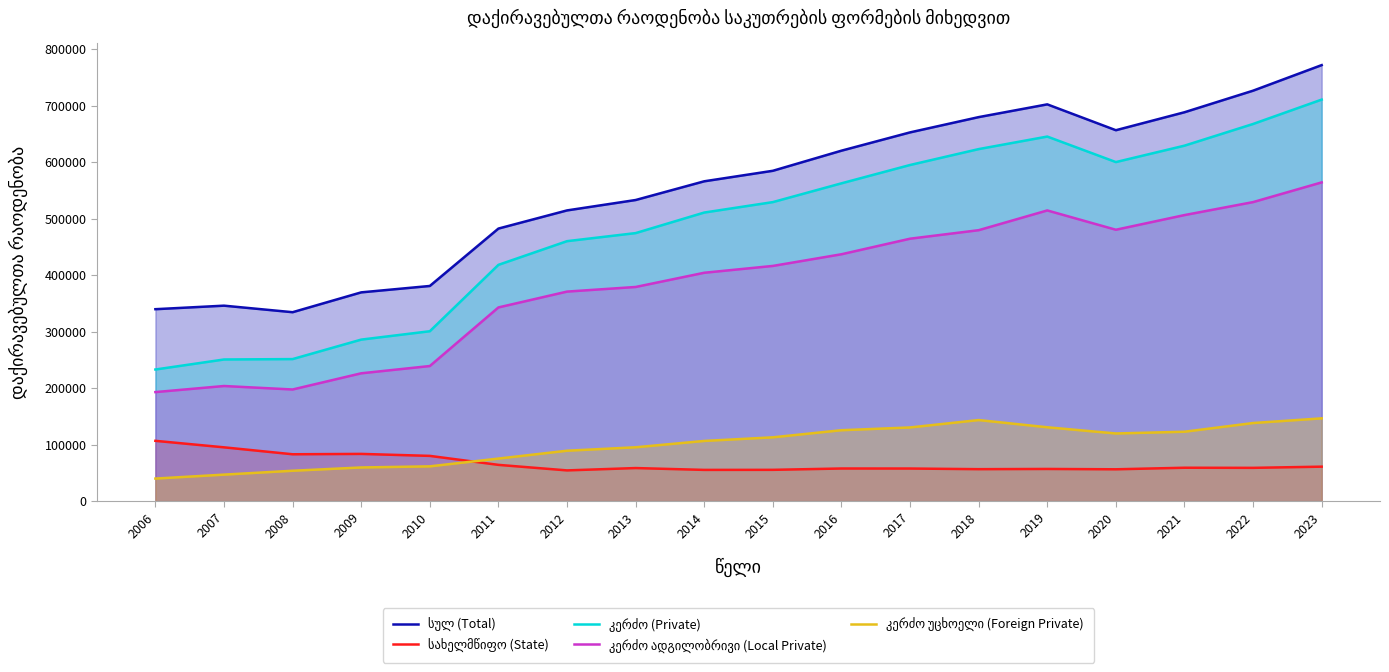

At which category is the sum across all series the highest?

2023